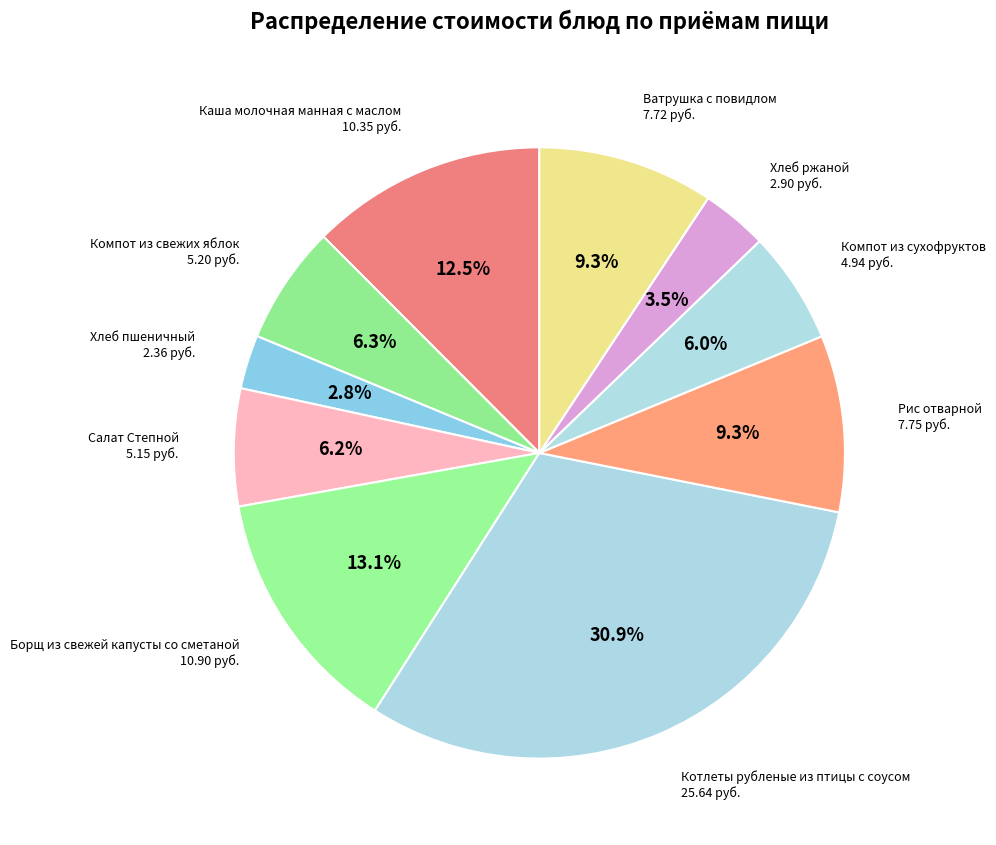

Count the number of slices in the pie.

10